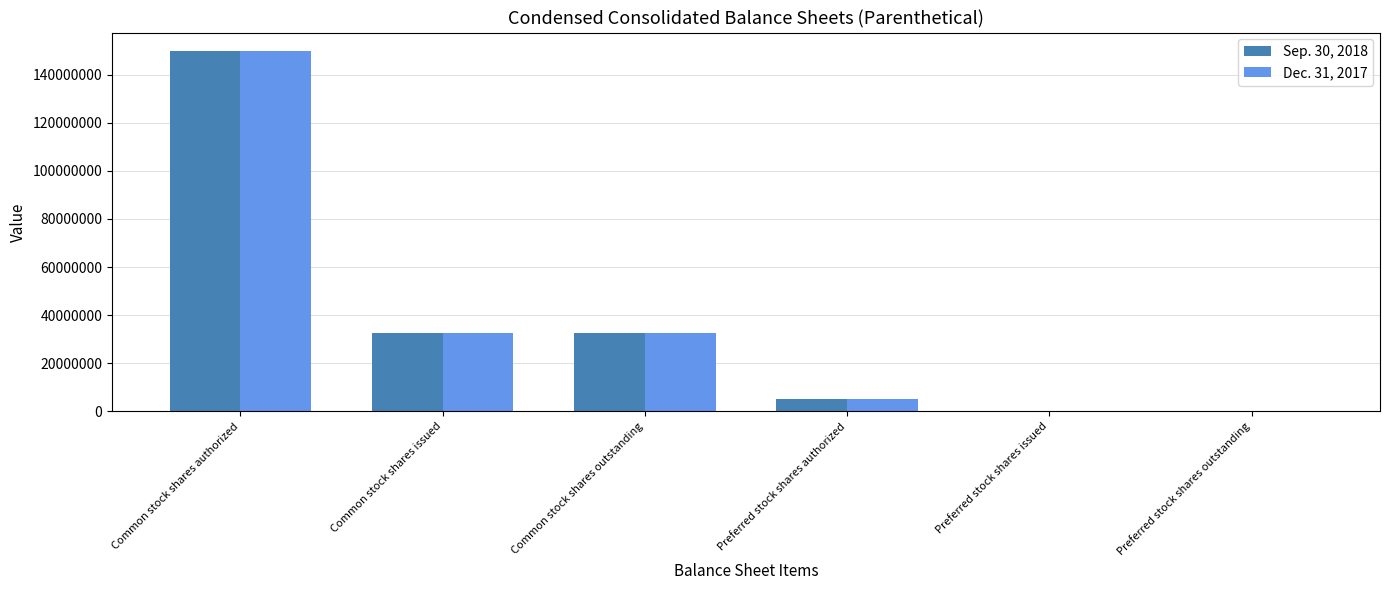

True or false: Sep. 30, 2018 has a value of 150000000 at Common stock shares authorized.

True